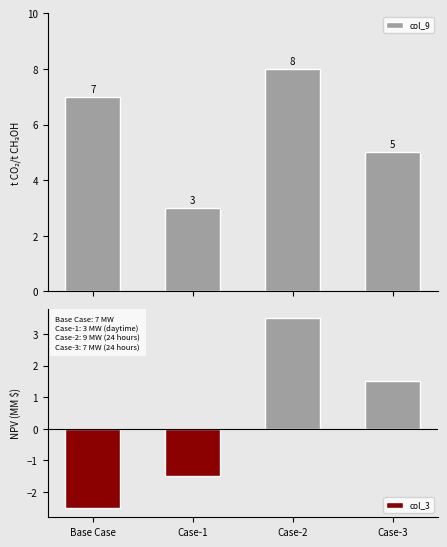

Which series has the widest spread of values?

col_3